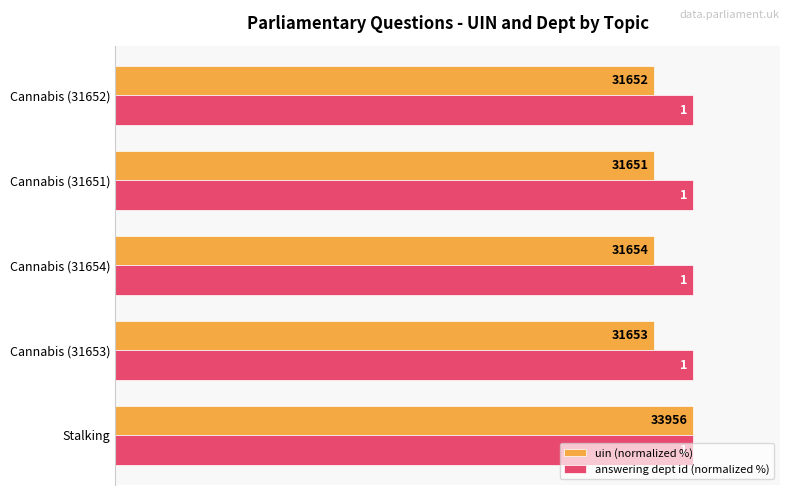

What are all the series names shown in the legend?

uin (normalized %), answering dept id (normalized %)